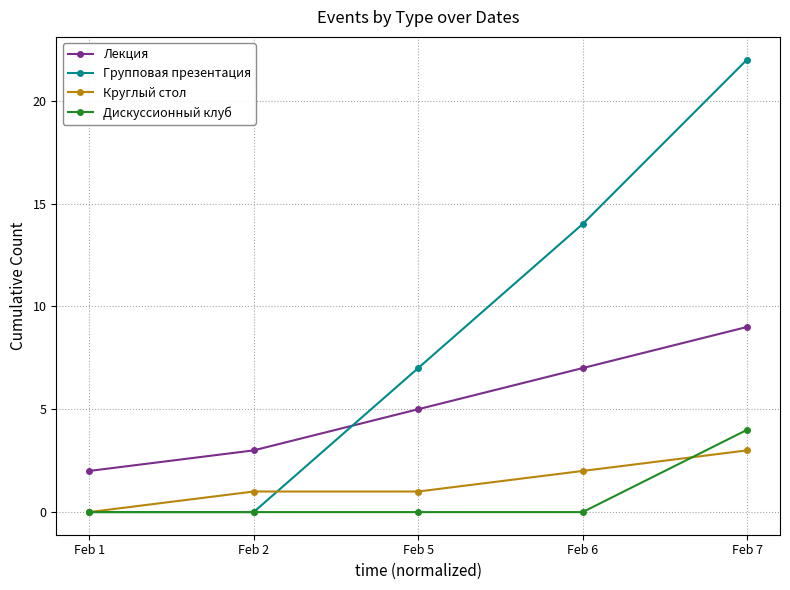

What is the sum of all Лекция values?

26